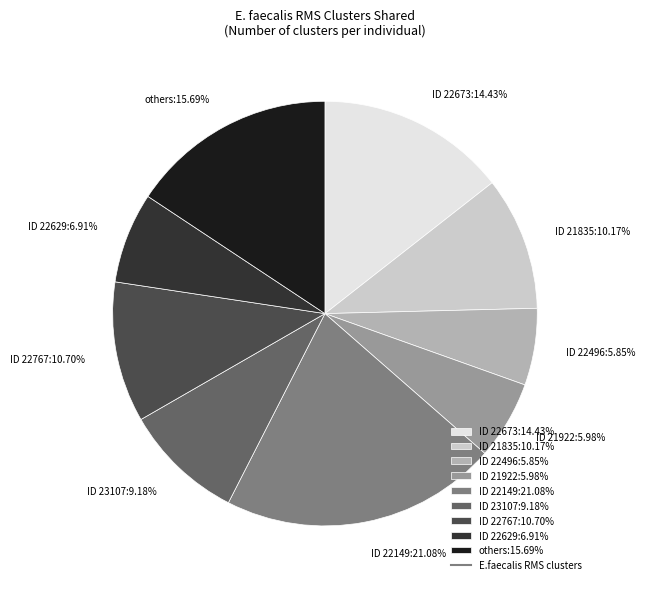

How many slices are in this pie chart?

9